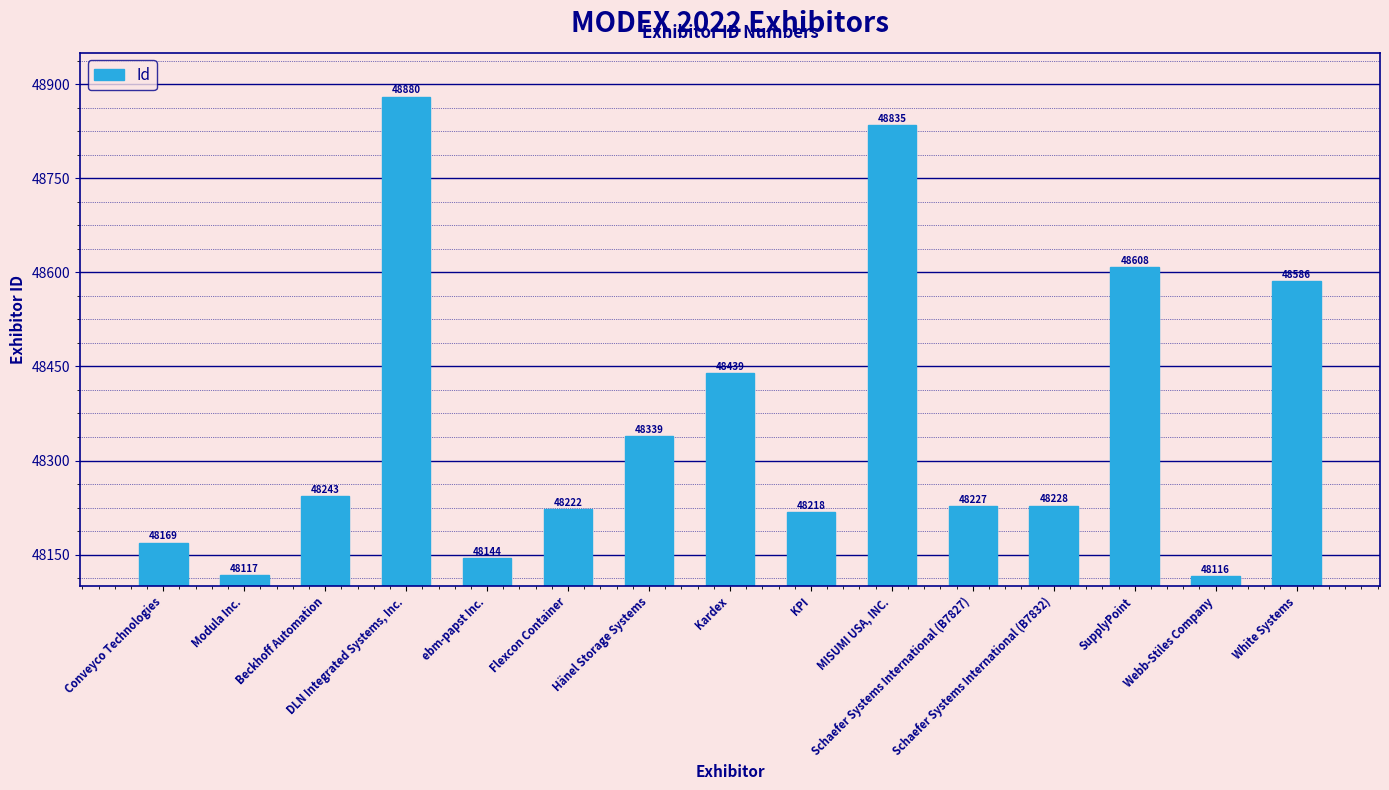

Between KPI and ebm-papst Inc., which is larger?

KPI